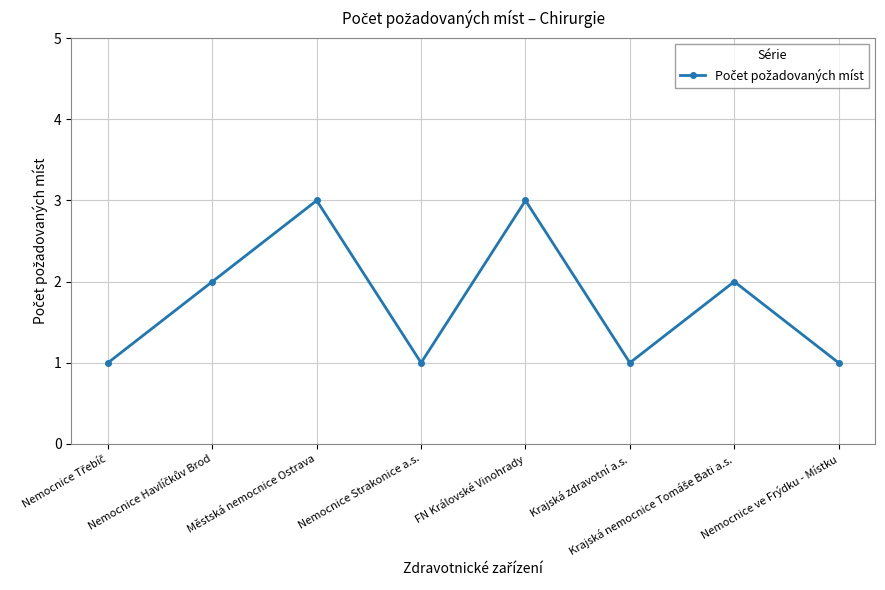

What is the maximum value shown in the chart?

3